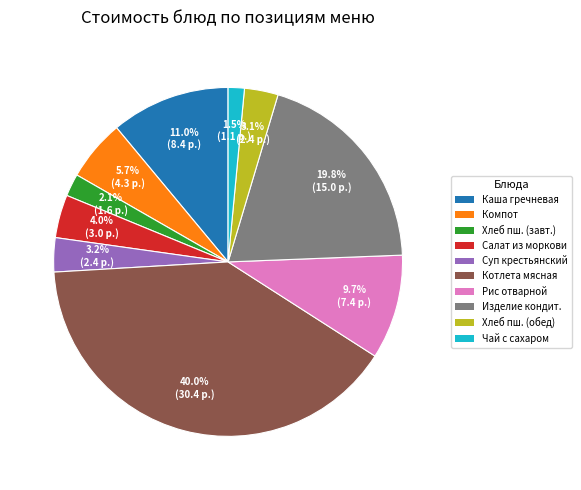

How much of the chart is everything except Хлеб пш. (обед)?

96.9%